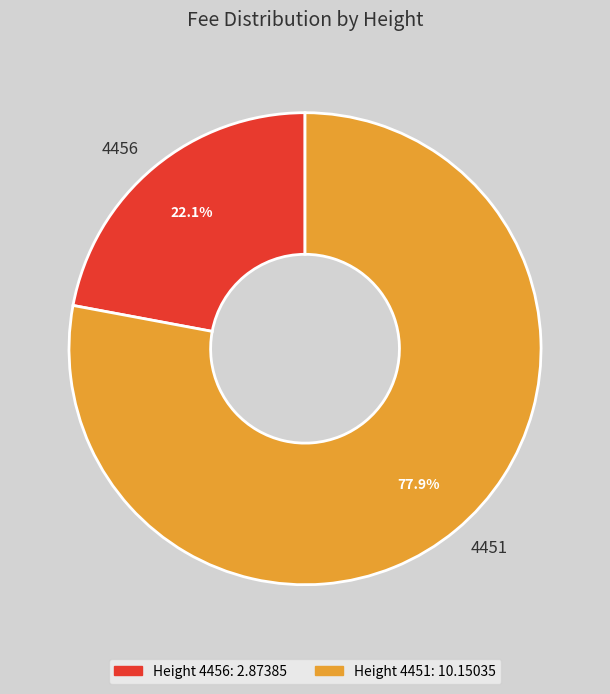

Between 4451 and 4456, which is larger?

4451